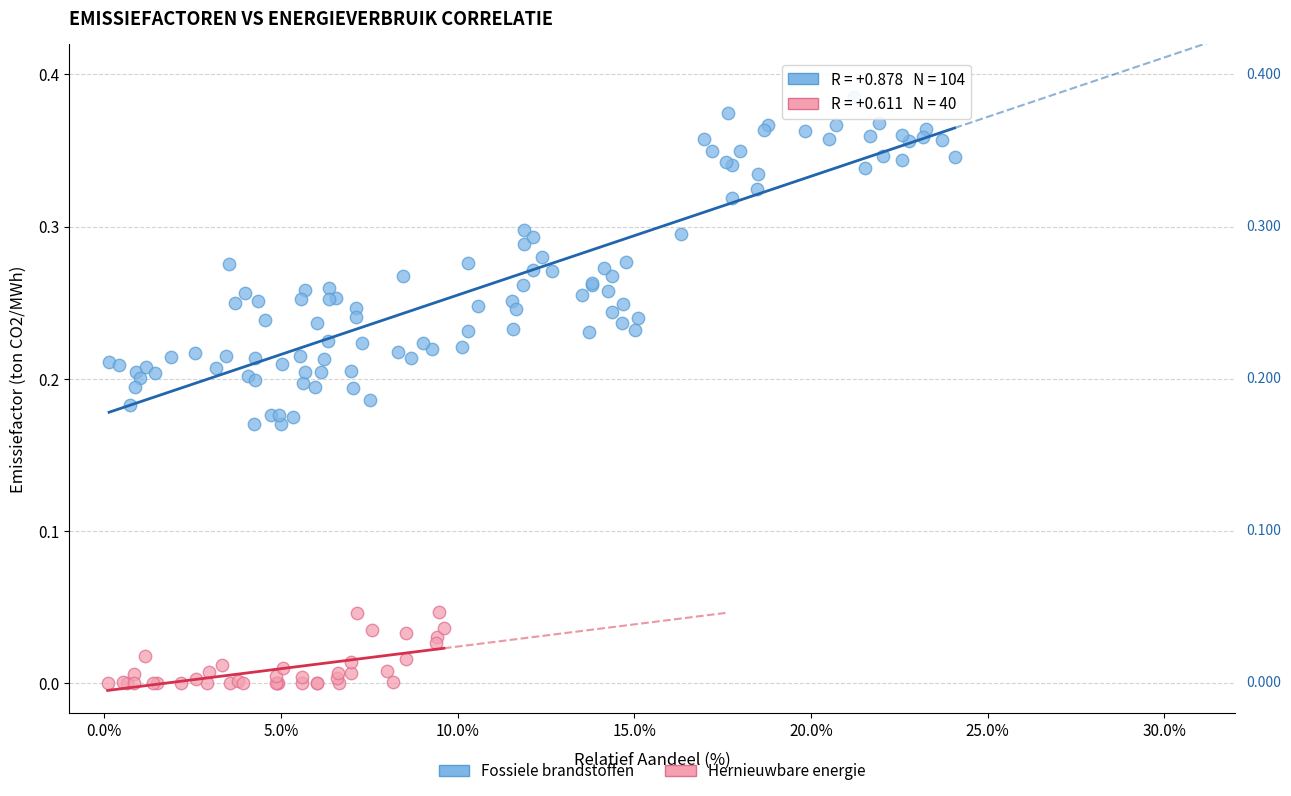

Which series reaches the minimum Y coordinate?

Hernieuwbare energie